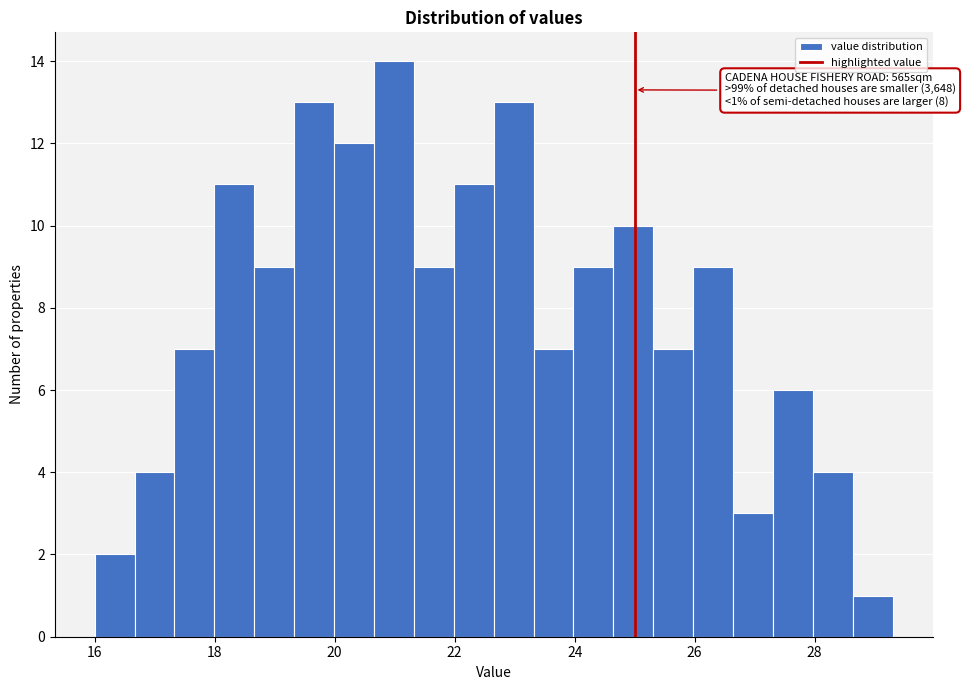

Read against the x-axis, roughly where is the centre of the tallest bar?

21.0